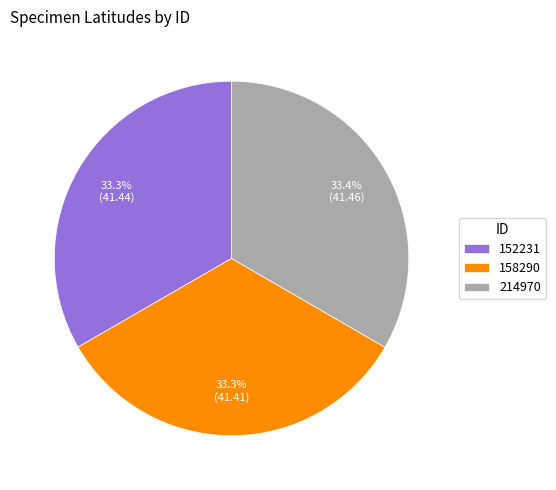

Is it true that 152231 is 33% of the pie?

True